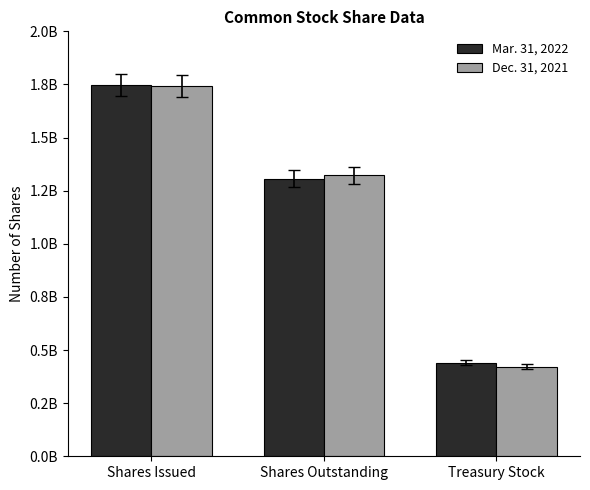

At Treasury Stock, list the series in order from largest to smallest.

Mar. 31, 2022, Dec. 31, 2021